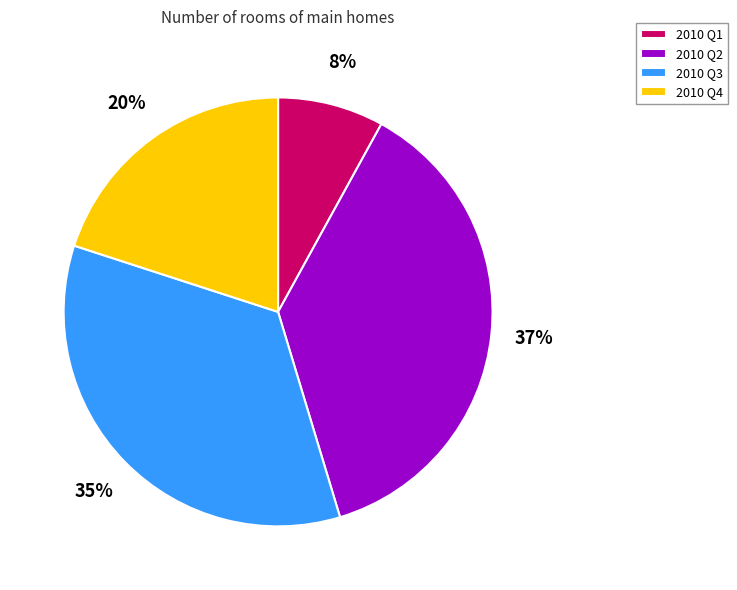

Do 2010 Q3 and 2010 Q4 together represent more than half of the pie?

Yes